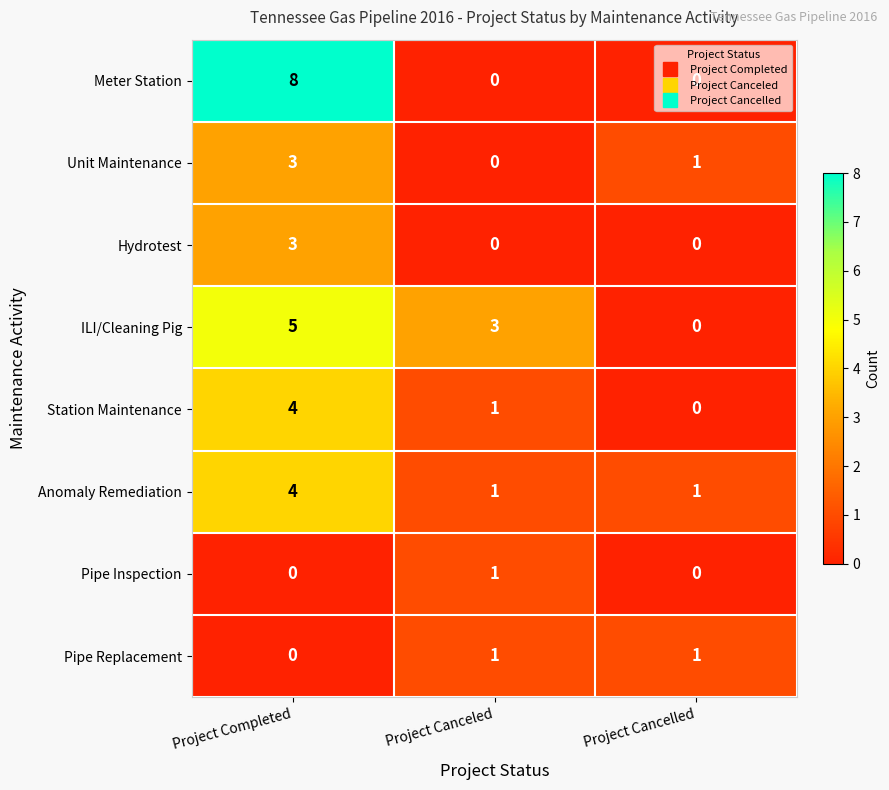

What is the maximum value shown in the chart?

8